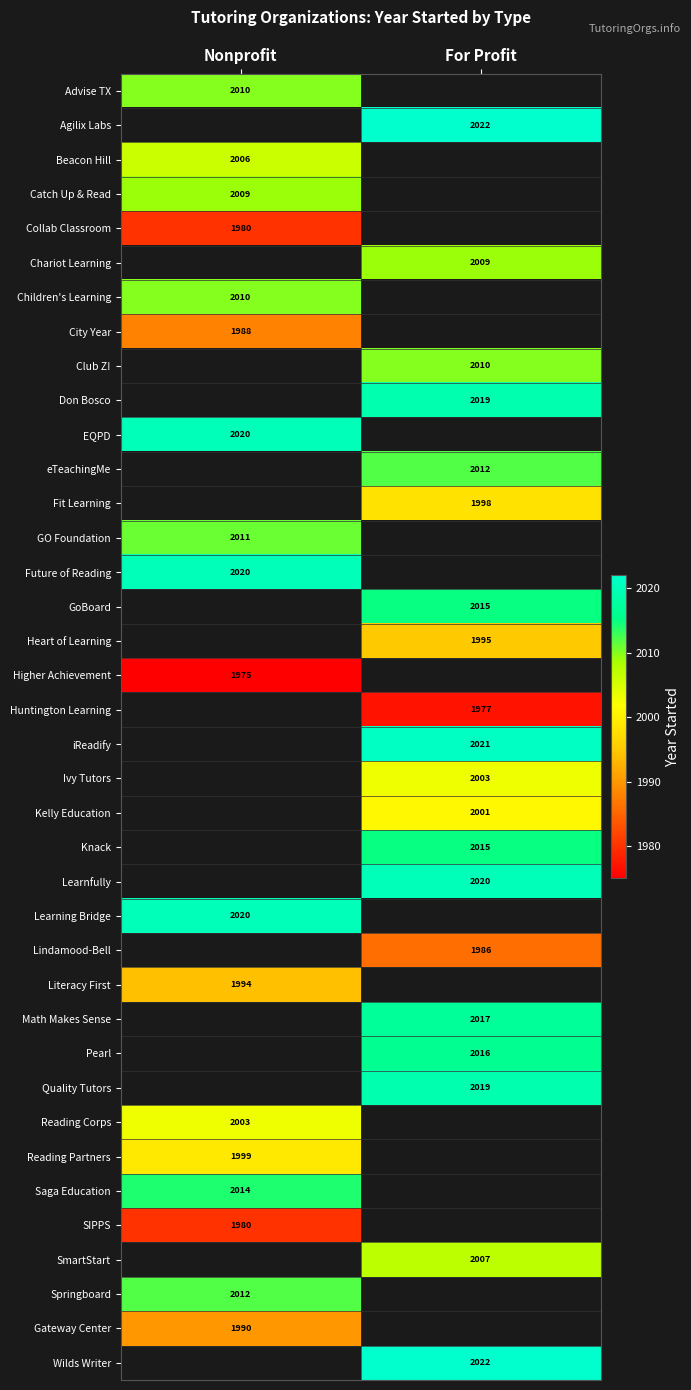

True or false: Collab Classroom has a value of 599.0 at Nonprofit.

False